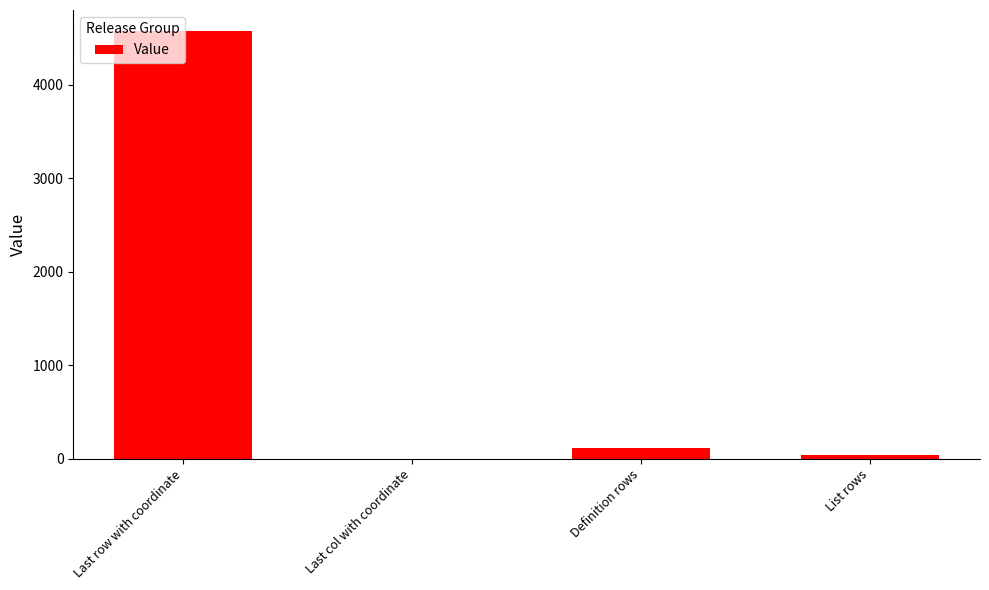

What is the change in value from Last row with coordinate to Definition rows?

-4449